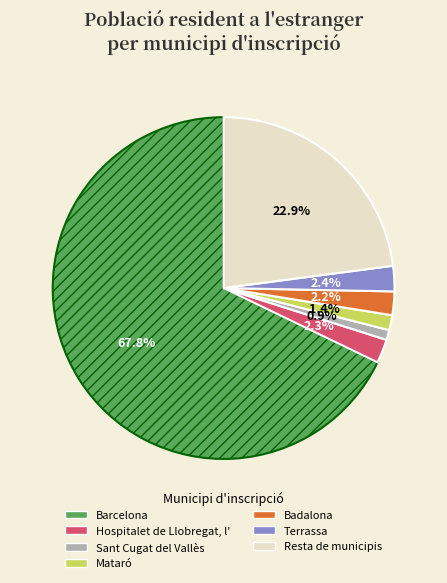

Does Mataró account for over 50% of the chart?

No